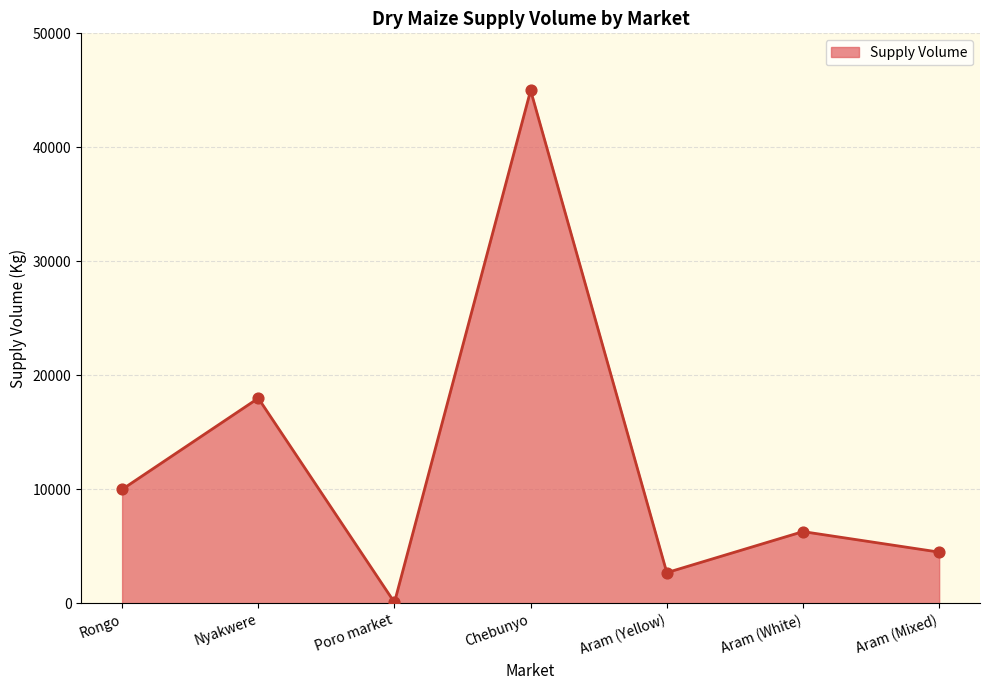

Which has a higher value, Aram (Mixed) or Chebunyo?

Chebunyo